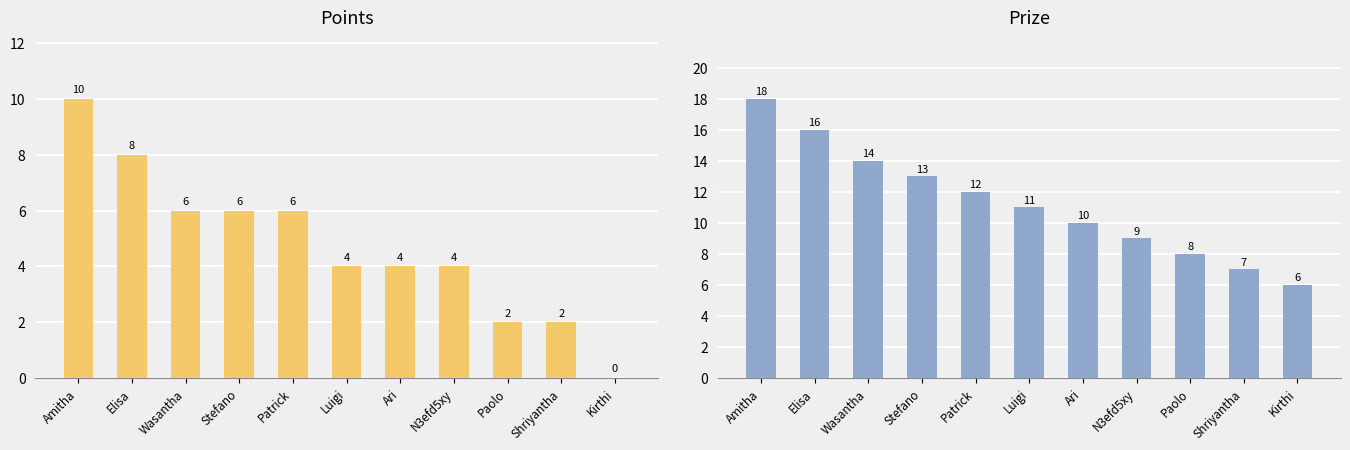

List the labels in order of Points value, largest first.

Amitha, Elisa, Wasantha, Stefano, Patrick, Luigi, Ari, N3efd5xy, Paolo, Shriyantha, Kirthi